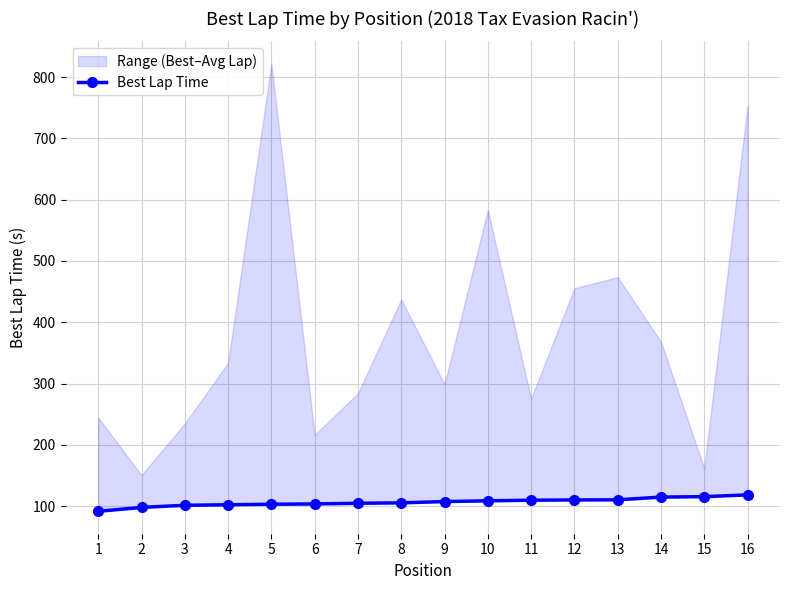

How many lines are shown in the chart?

1